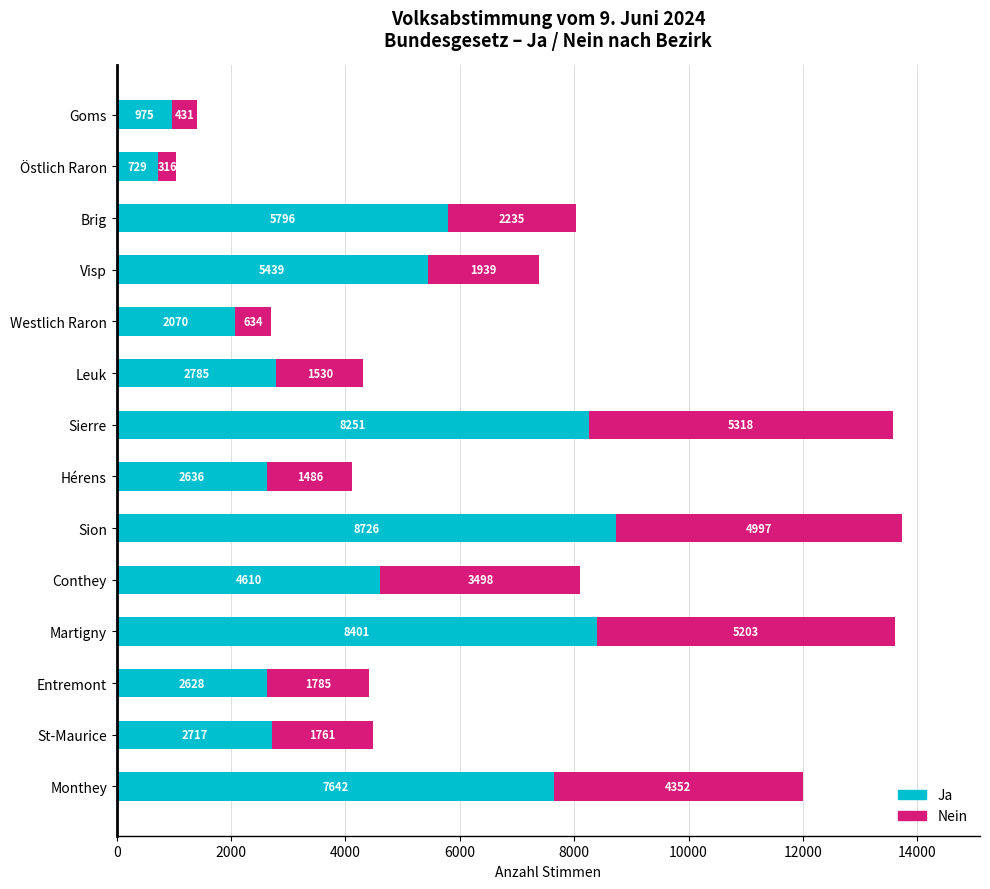

How many categories are shown in the chart?

14